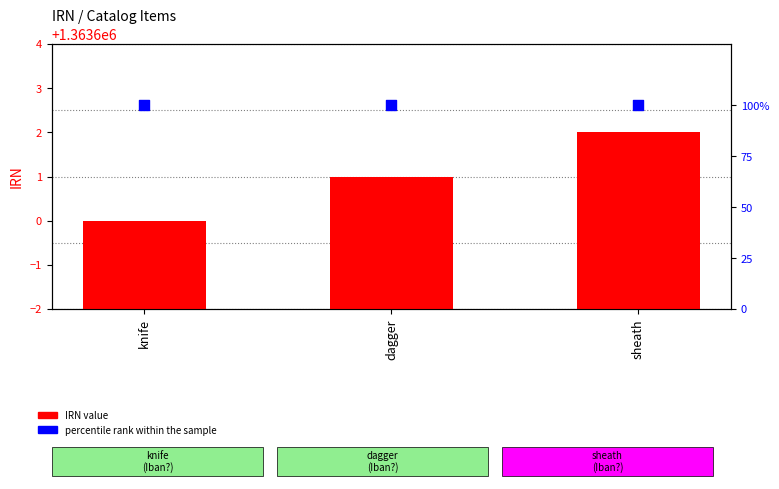

What is the total value across all series at knife?

1363700